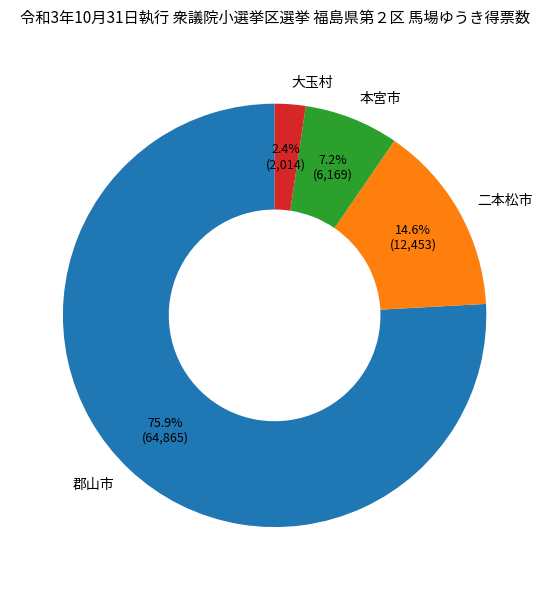

Rank the categories by value from highest to lowest.

郡山市, 二本松市, 本宮市, 大玉村